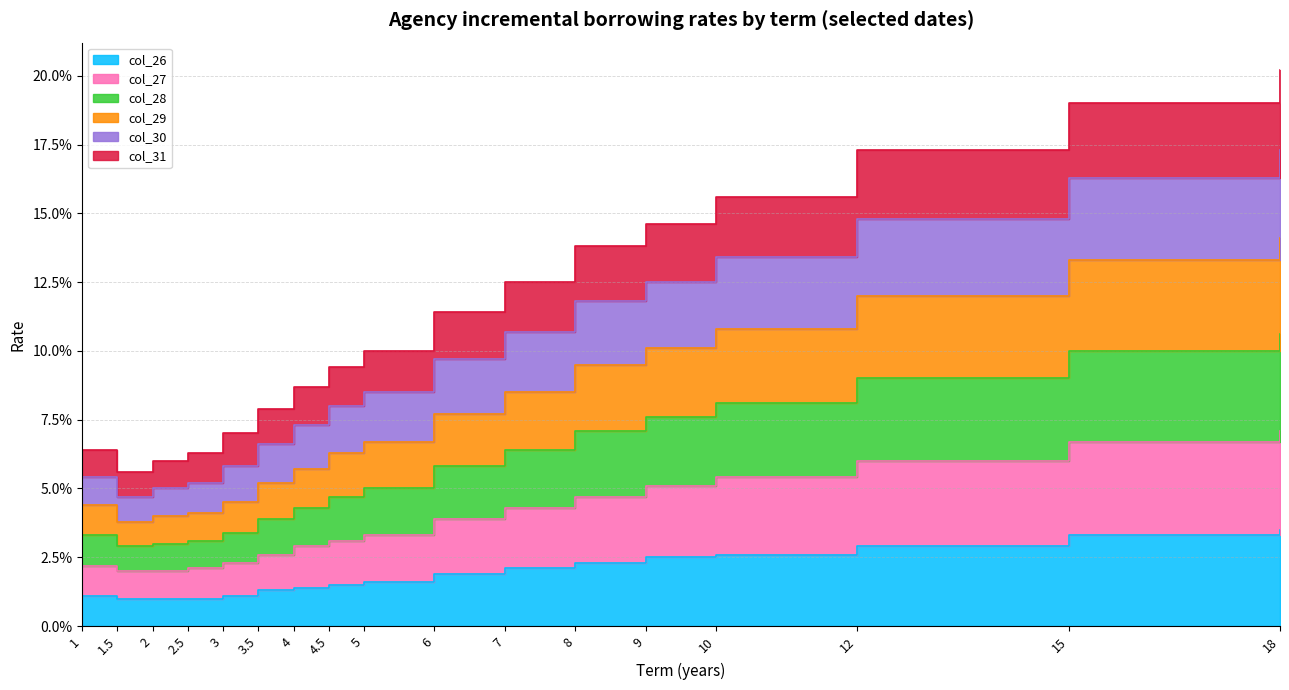

What is the approximate value of col_29 at 3?

0.1